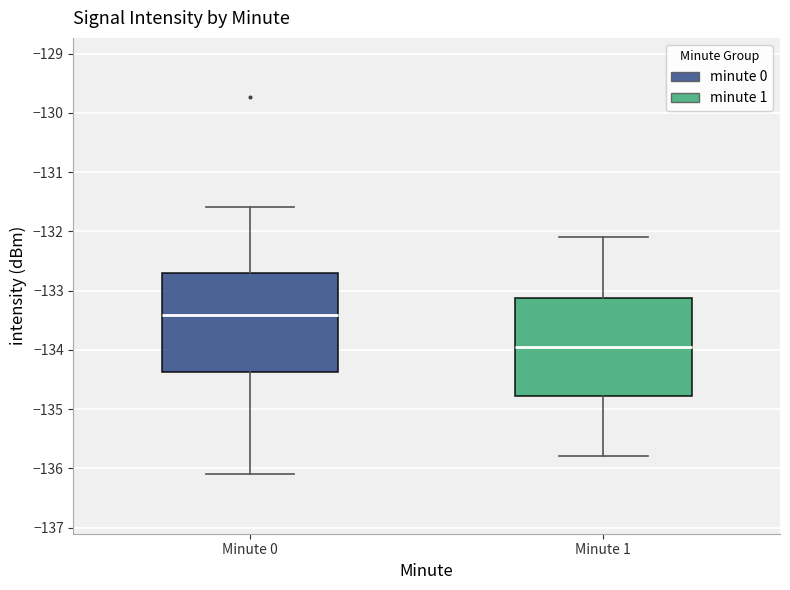

Reading left to right, read every box against the y-axis: the position of its median line, the range the box covers, and the ends of its whiskers. The values are not printed on the chart, so give them approximately, as read against the axis.

Minute 0: median -133.4, box -134.4 to -132.7, whiskers -136.1 to -131.6
Minute 1: median -133.9, box -134.8 to -133.1, whiskers -135.8 to -132.1